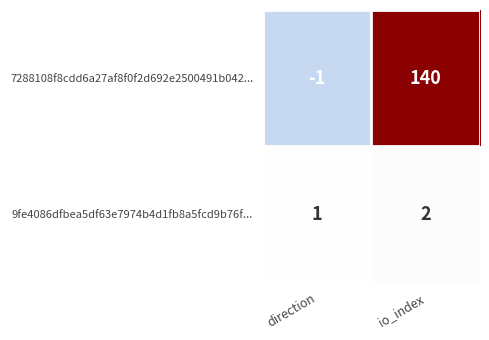

Read the 7288108f8cdd6a27af8f0f2d692e2500491b042... value at io_index.

140